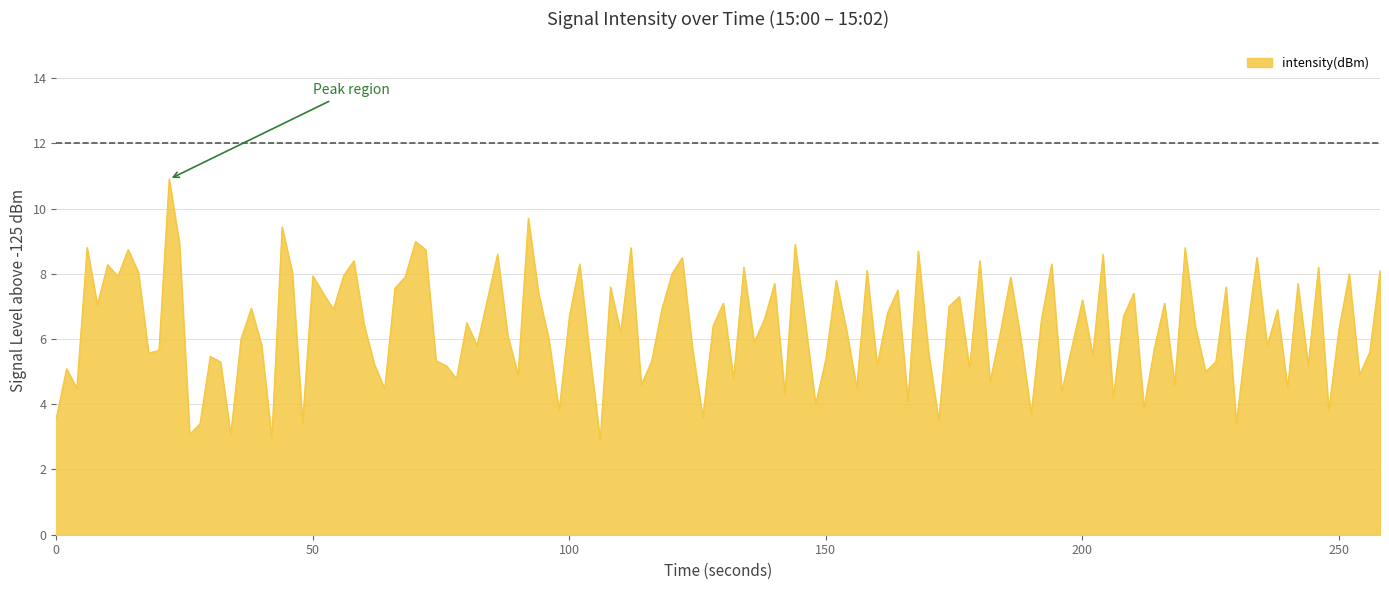

How many categories are shown in the chart?

130